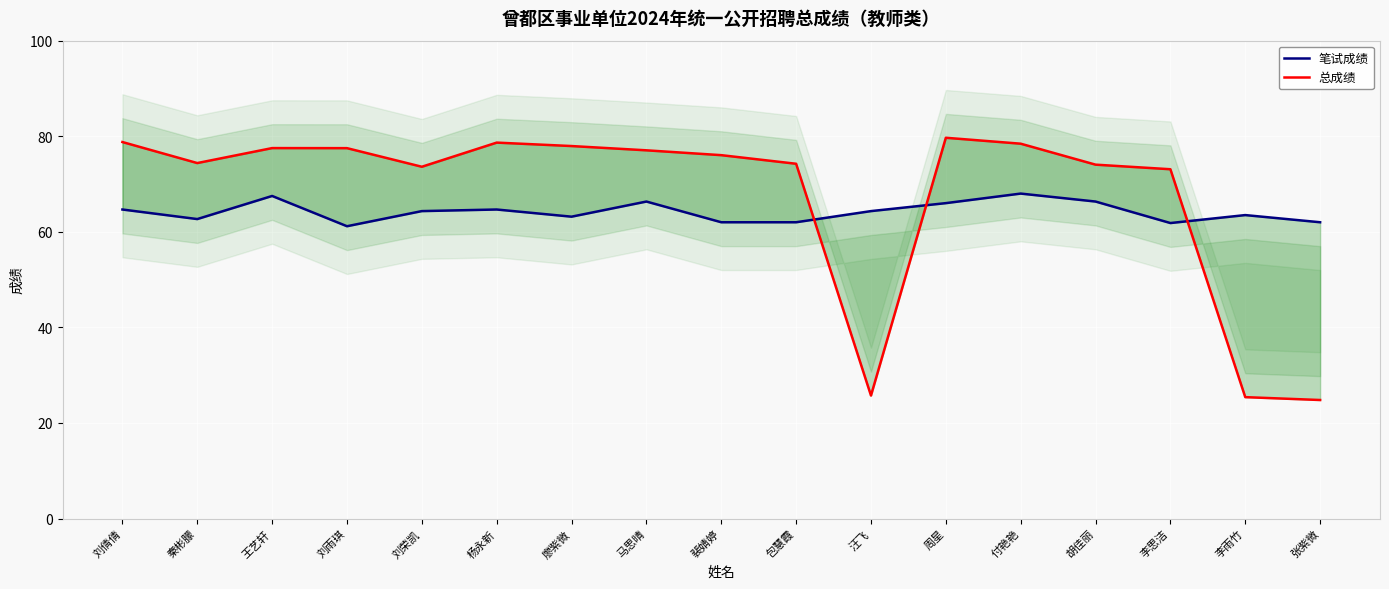

What is the average value of the 总成绩 series?

67.5